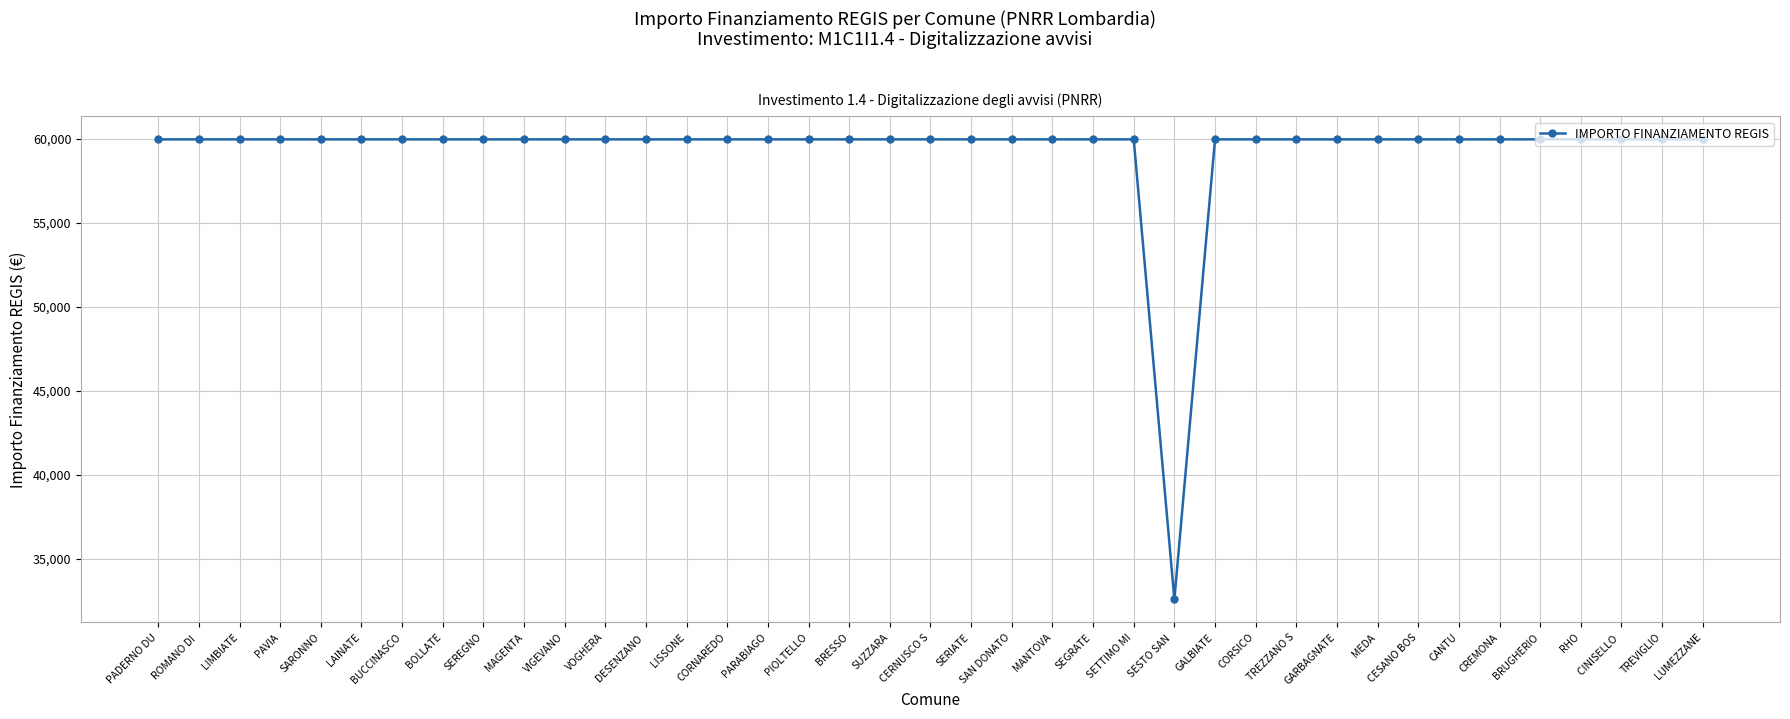

What is the value of the 36th point from the left?

59966